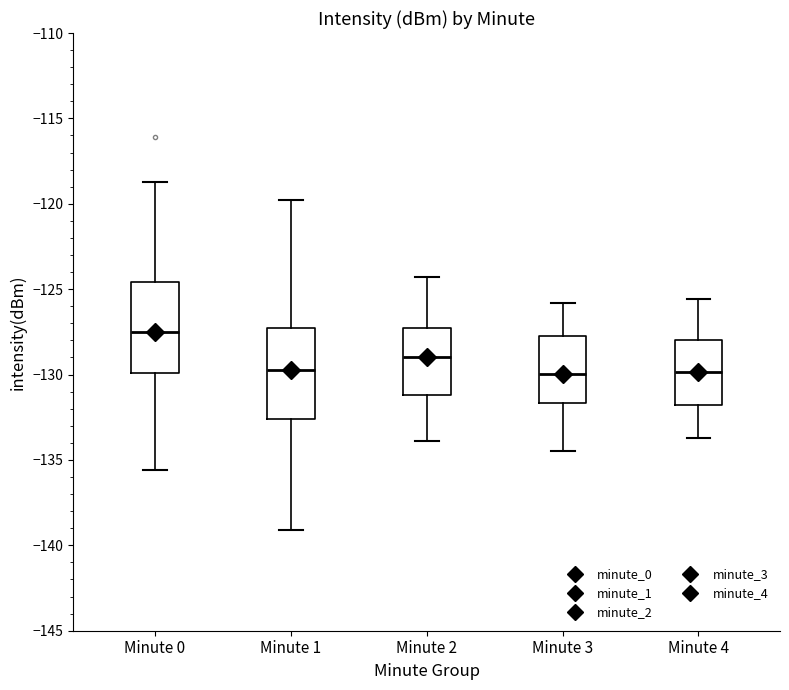

Reading left to right, transcribe this box plot: for each box, give where its median line is, the range the box spans, and where its two whiskers end, as read against the y-axis. The values are not printed on the chart, so give them approximately, as read against the axis.

Minute 0: median -127.5, box -130.0 to -124.5, whiskers -135.5 to -118.5
Minute 1: median -129.5, box -132.5 to -127.5, whiskers -139.0 to -120.0
Minute 2: median -129.0, box -131.0 to -127.0, whiskers -134.0 to -124.5
Minute 3: median -130.0, box -131.5 to -127.5, whiskers -134.5 to -126.0
Minute 4: median -130.0, box -132.0 to -128.0, whiskers -133.5 to -125.5